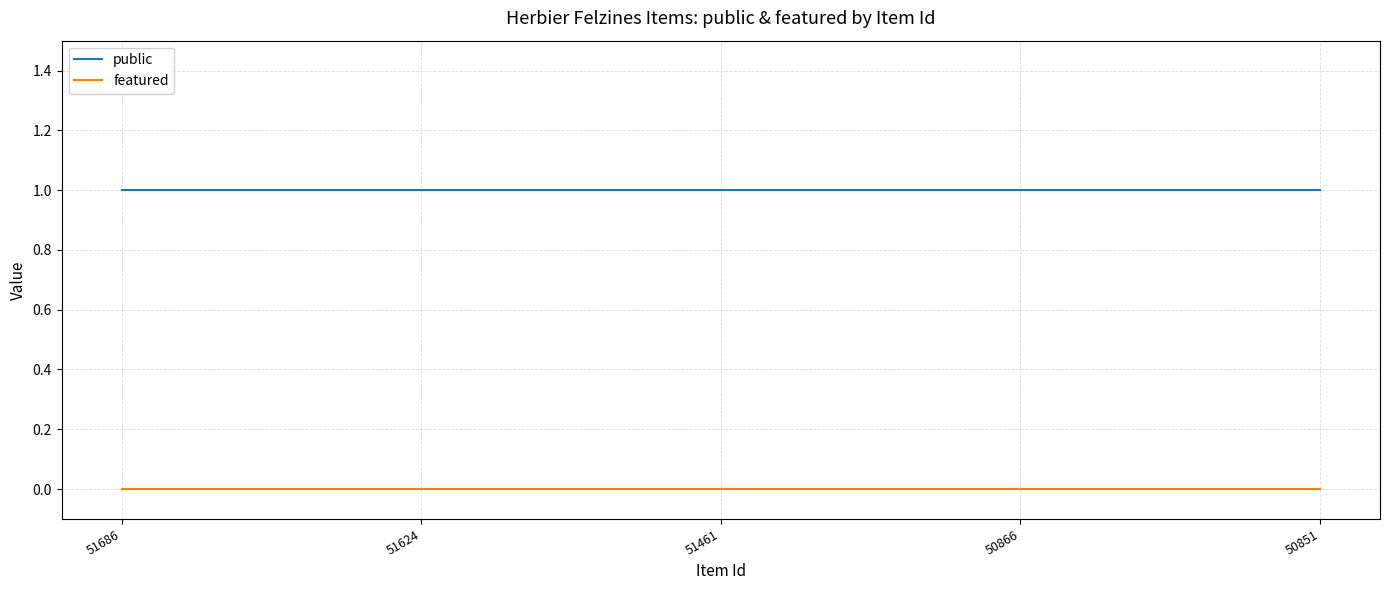

The public series shows 1 at 50851. True or false?

True